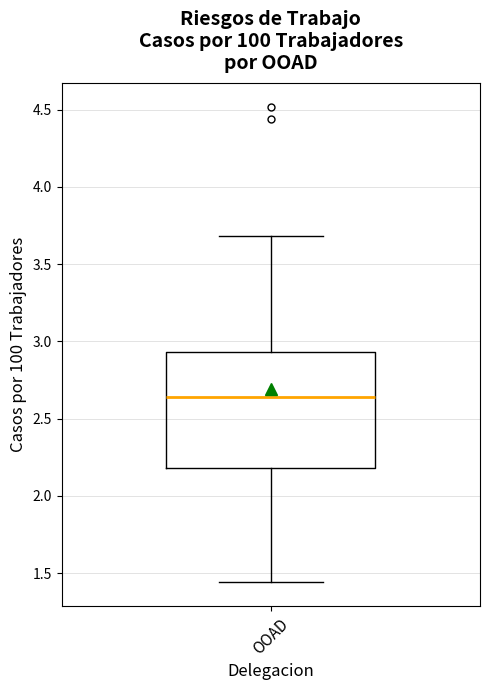

Where is the upper edge of the box for OOAD on the y-axis? The values are not printed on the chart, so give them approximately, as read against the axis.

2.95